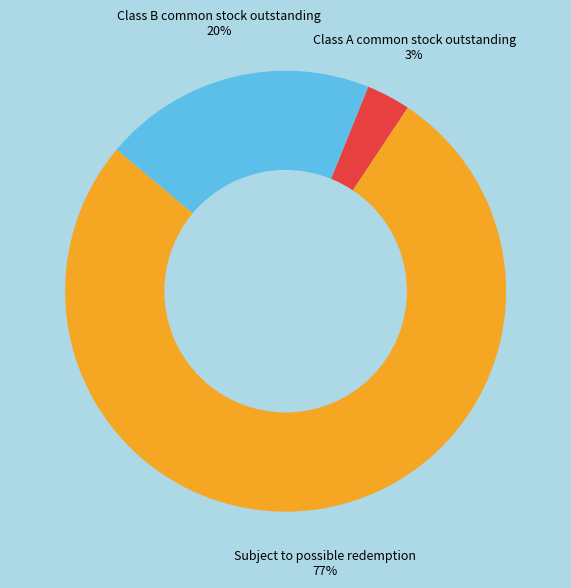

What percentage is the Subject to possible redemption slice, to the nearest percent?

77%